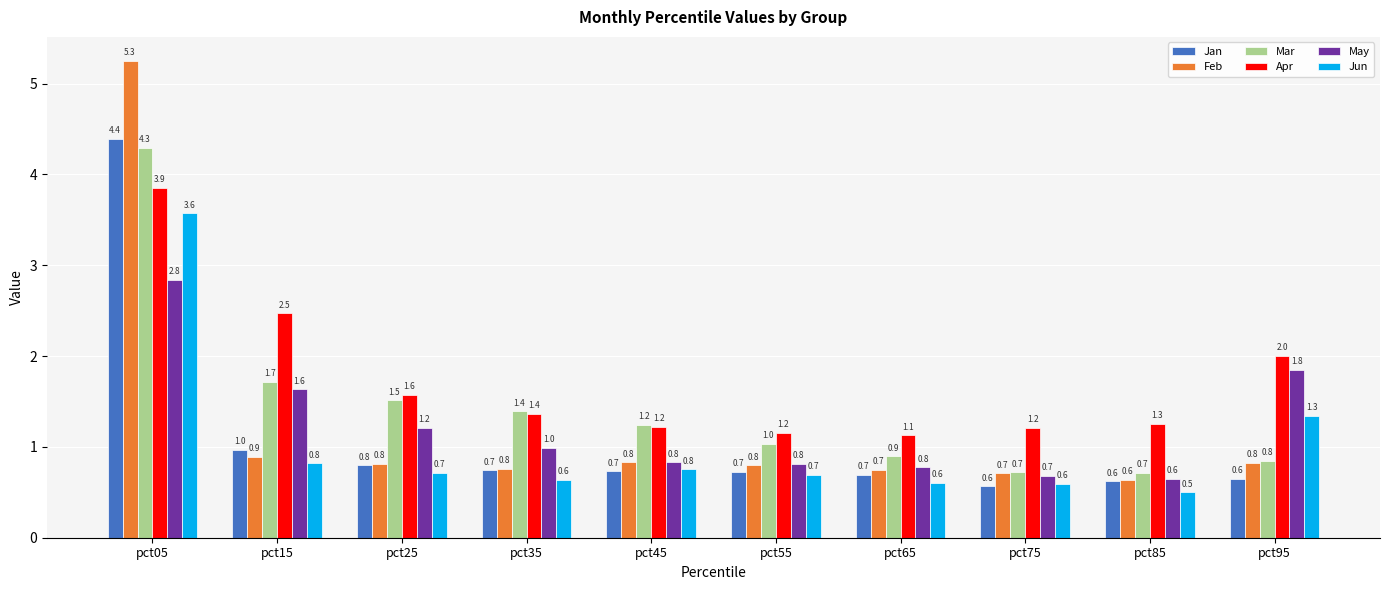

At which label does Apr reach its peak?

pct05